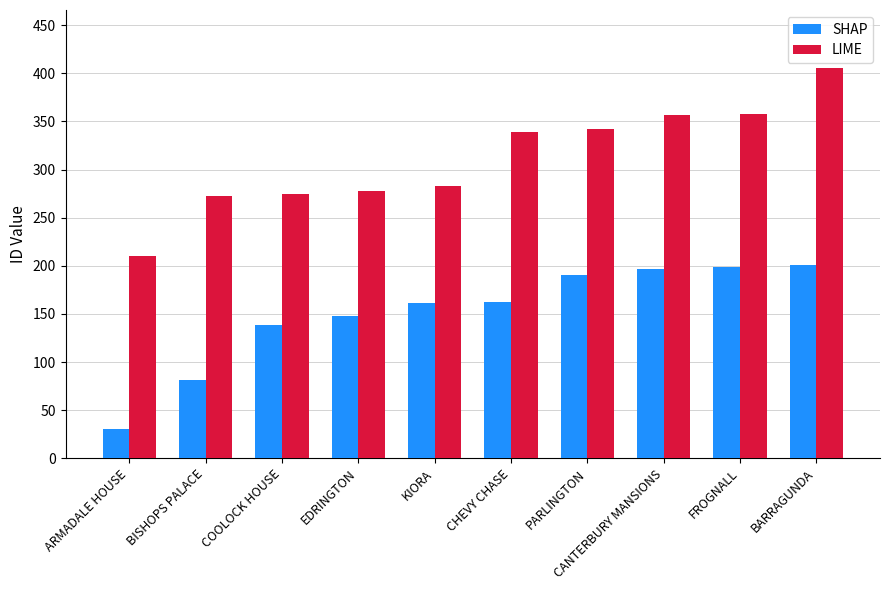

What are all the series names shown in the legend?

SHAP, LIME